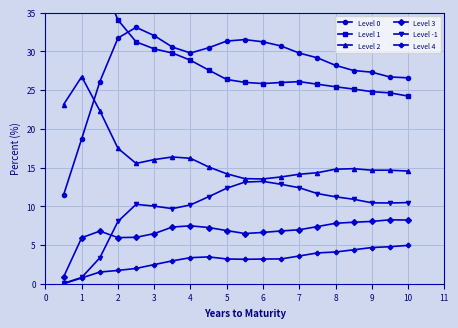

Is it true that Level 0 equals 27.3 at 9?

True